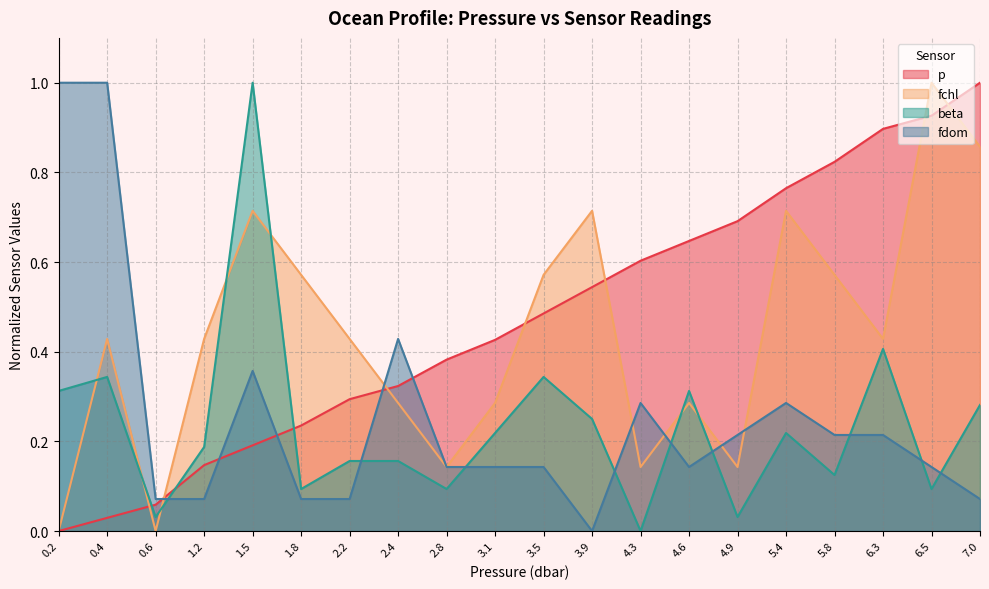

Between which two adjacent categories do beta and fchl first intersect?

0.2 and 0.4